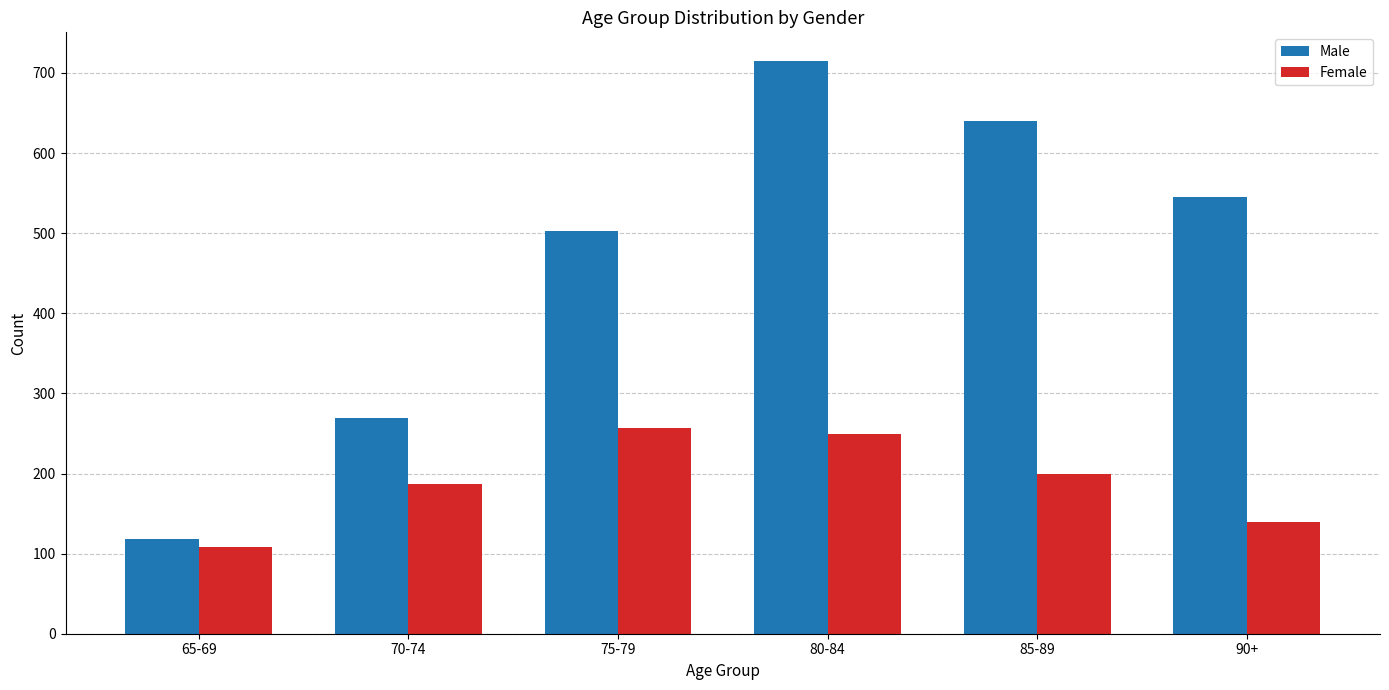

Does the chart contain any negative values?

No